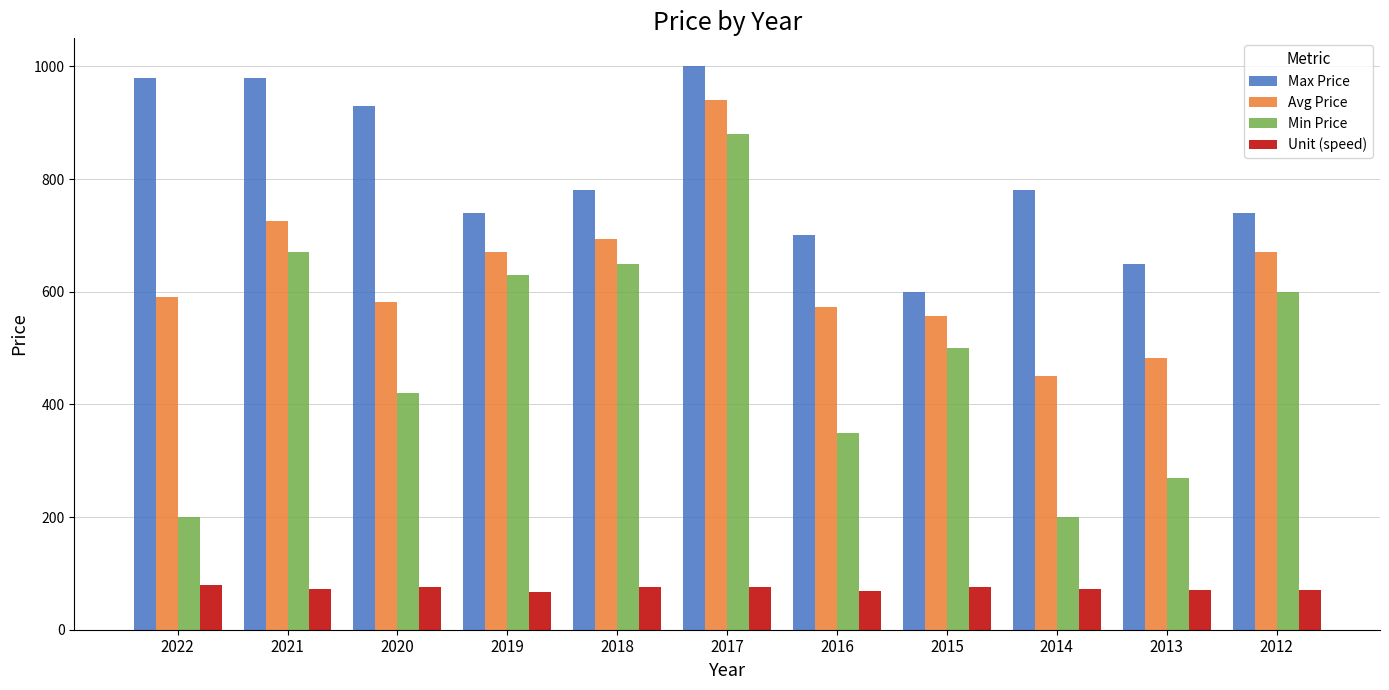

What is the average value of the Min Price series?

488.2